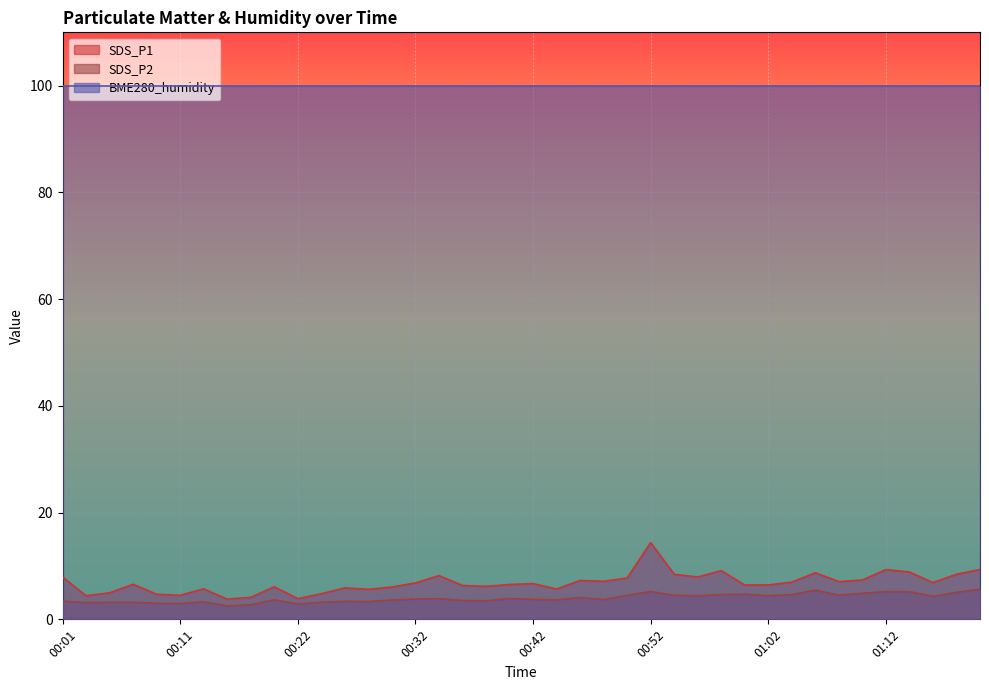

Is the value of SDS_P1 at 01:10 greater than the value of SDS_P2 at 01:04?

Yes